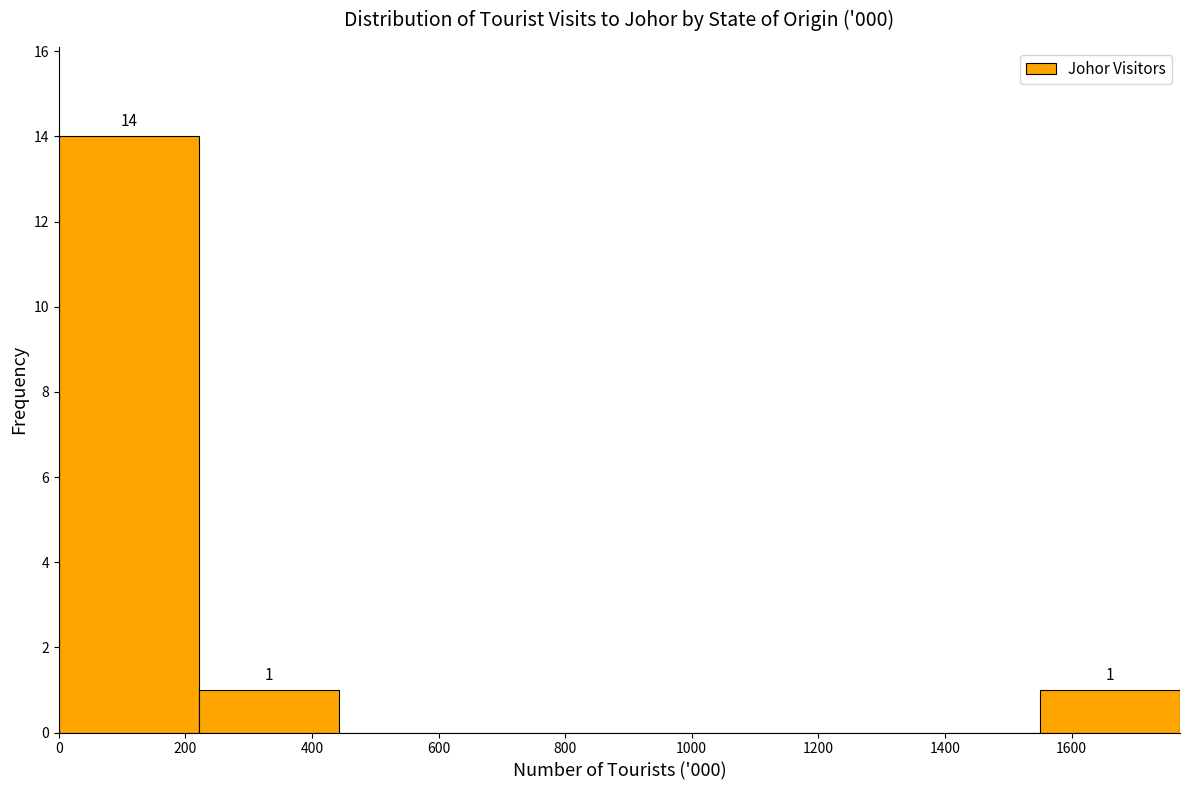

Which range on the x-axis has the tallest bar?

0 to 220